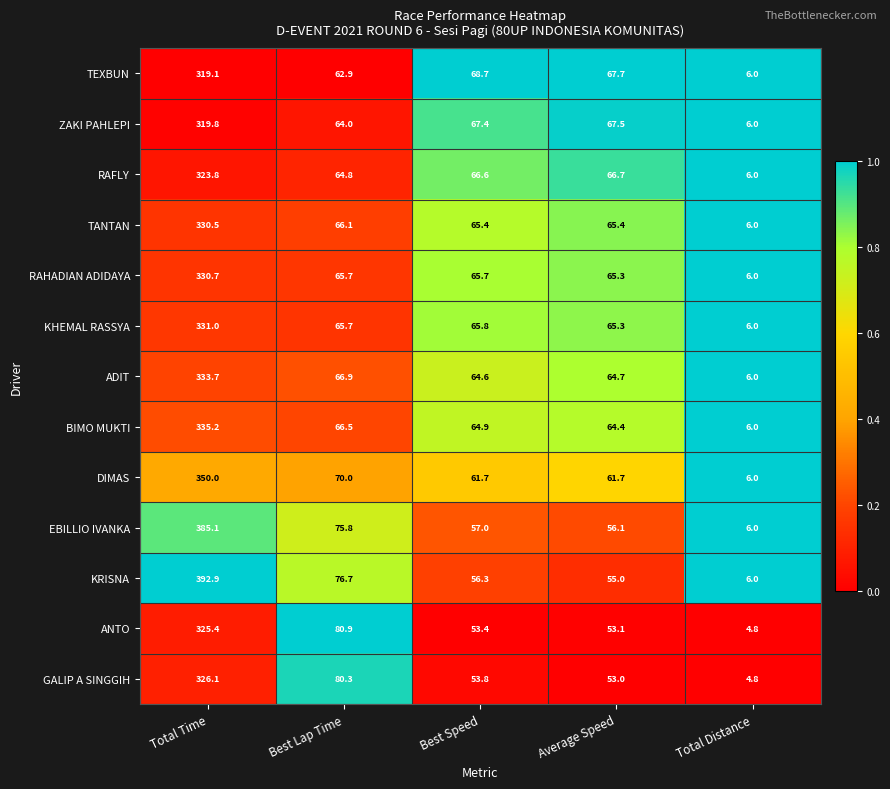

The value of KRISNA at Best Speed is 23.8. True or false?

False